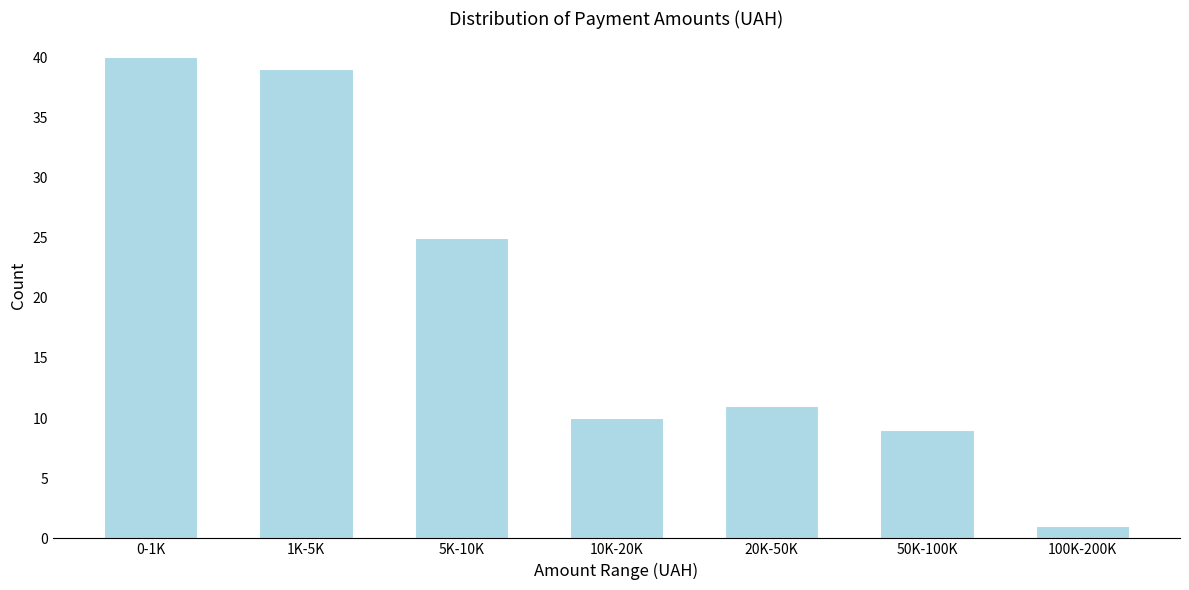

Reading left to right, transcribe all the data shown in this chart.

0-1K=40	1K-5K=39	5K-10K=25	10K-20K=10	20K-50K=11	50K-100K=9	100K-200K=1